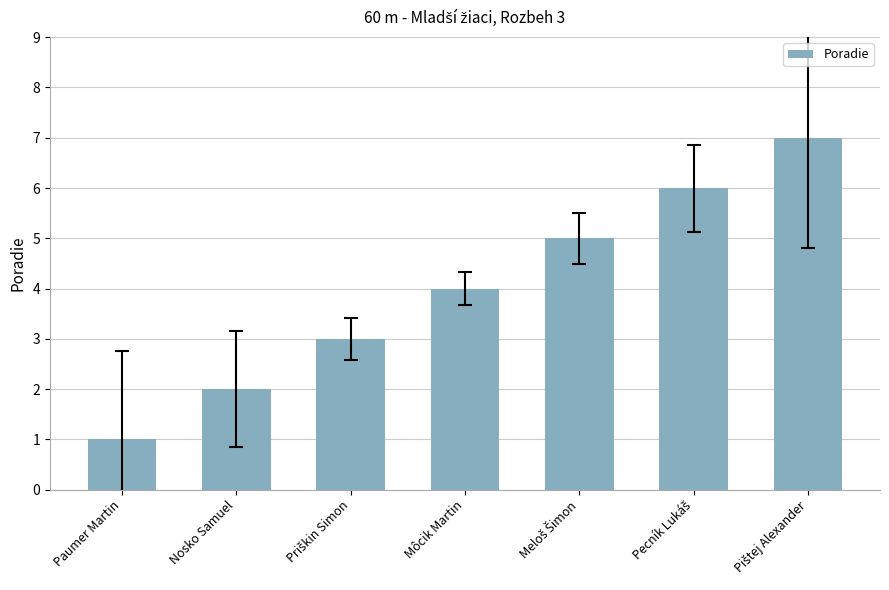

What is the greatest value displayed?

7